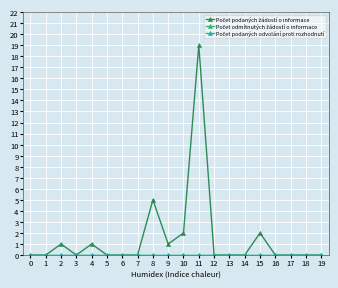

What is the difference between the second highest and minimum values in the Počet podaných žádostí o informace series?

5